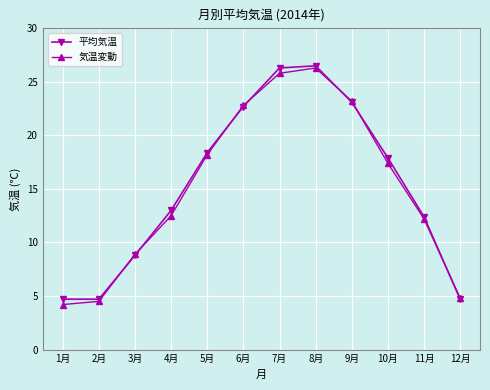

How many values in the 気温変動 series exceed 17?

6